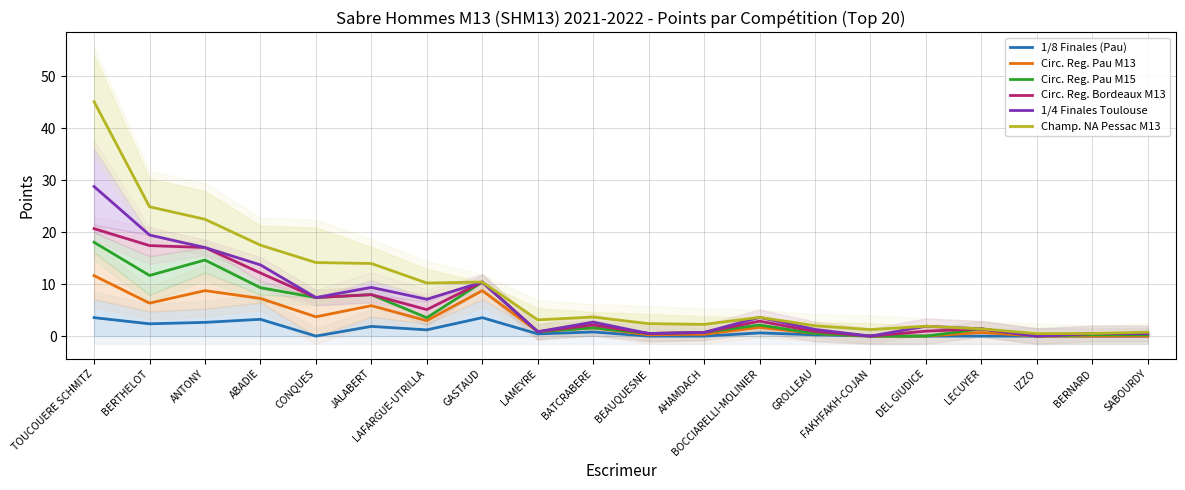

At how many categories does at least one series exceed 19?

3